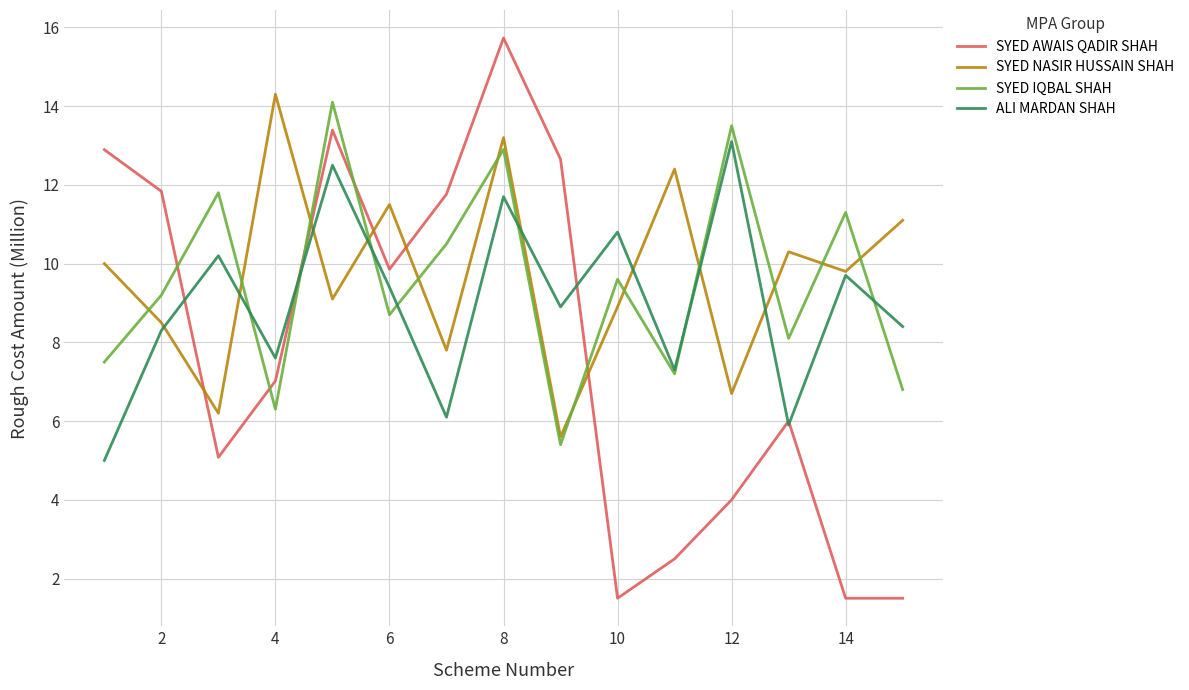

What is the lowest value of the SYED IQBAL SHAH series?

5.4